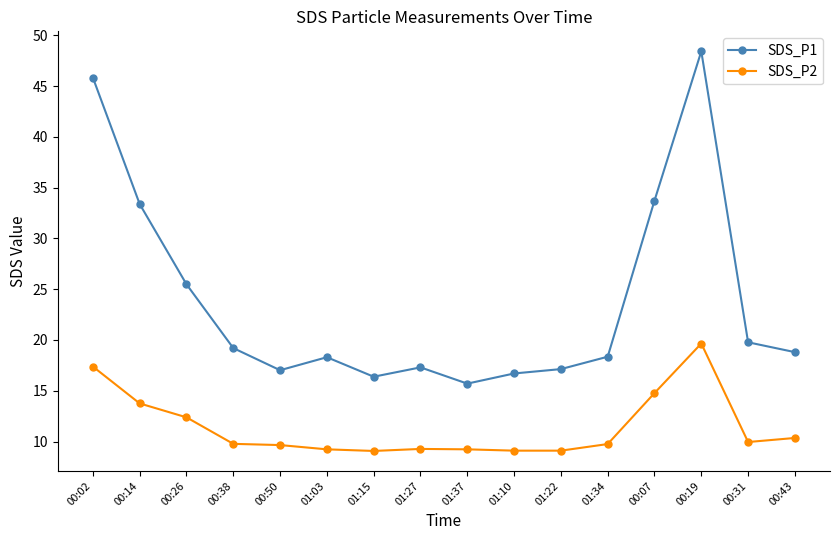

True or false: SDS_P2 and SDS_P1 cross at least once.

False